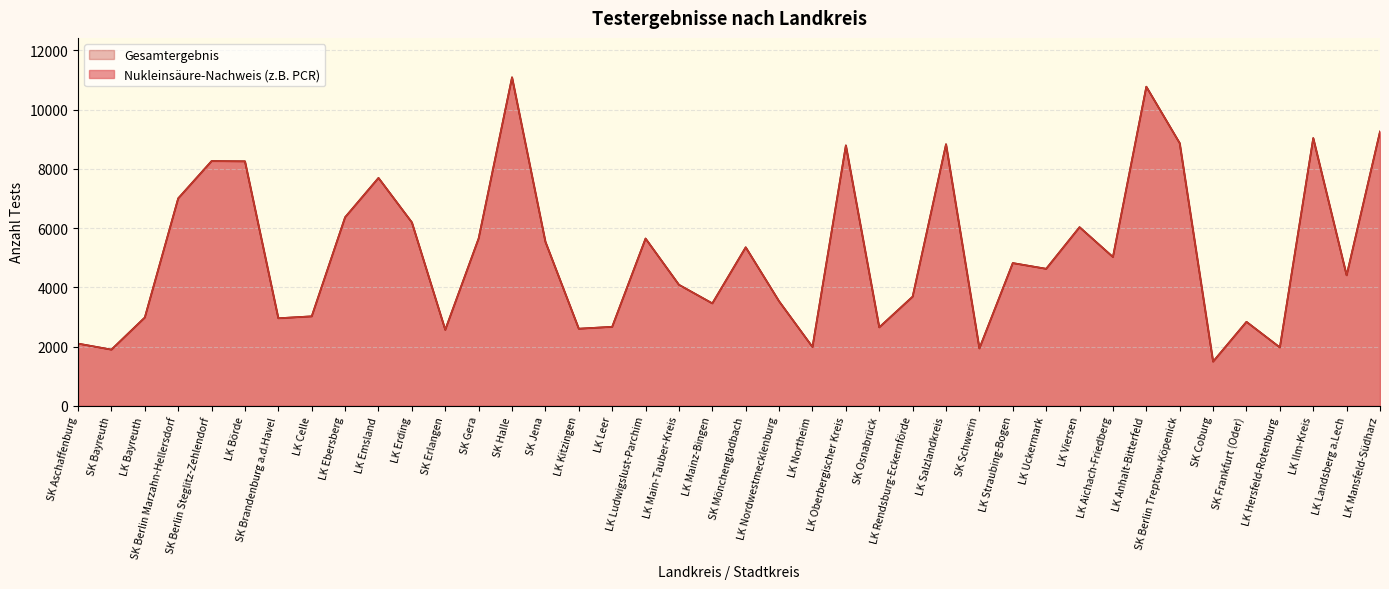

Is the value of Gesamtergebnis at LK Salzlandkreis greater than the value of Nukleinsäure-Nachweis (z.B. PCR) at LK Nordwestmecklenburg?

Yes